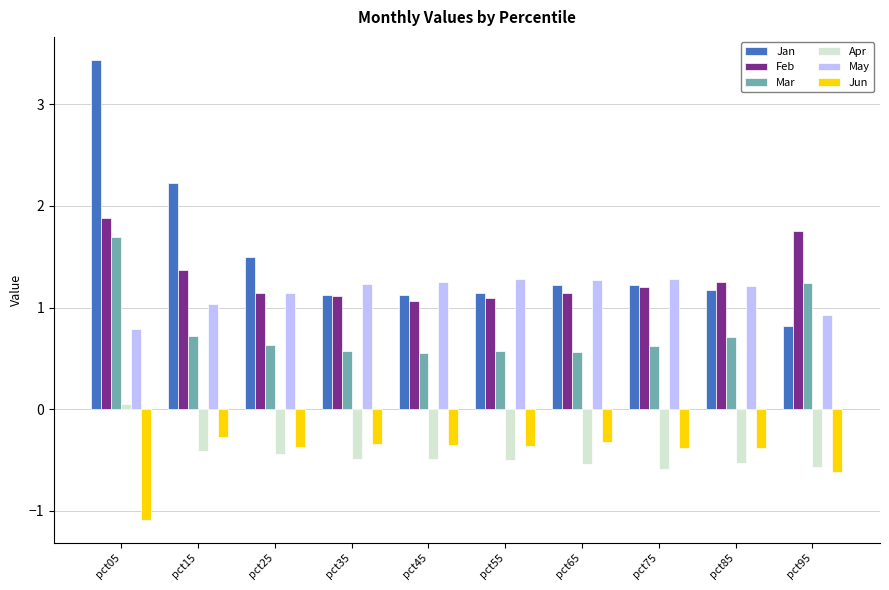

Does the chart contain any negative values?

Yes